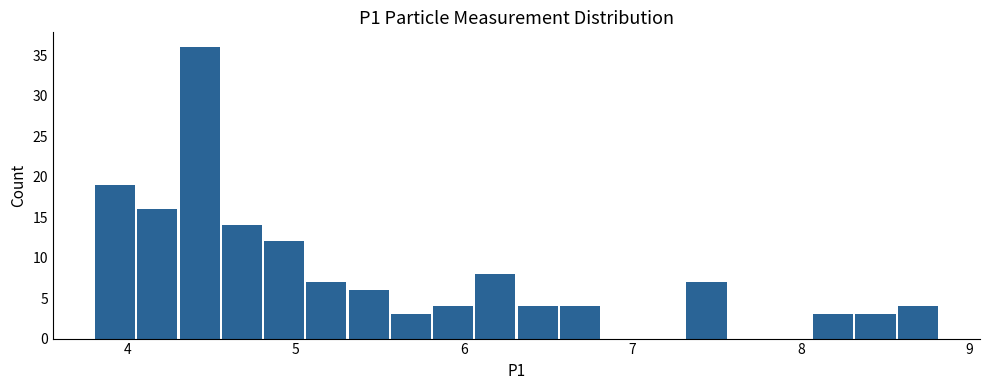

Read against the x-axis, roughly where is the centre of the tallest bar?

4.4